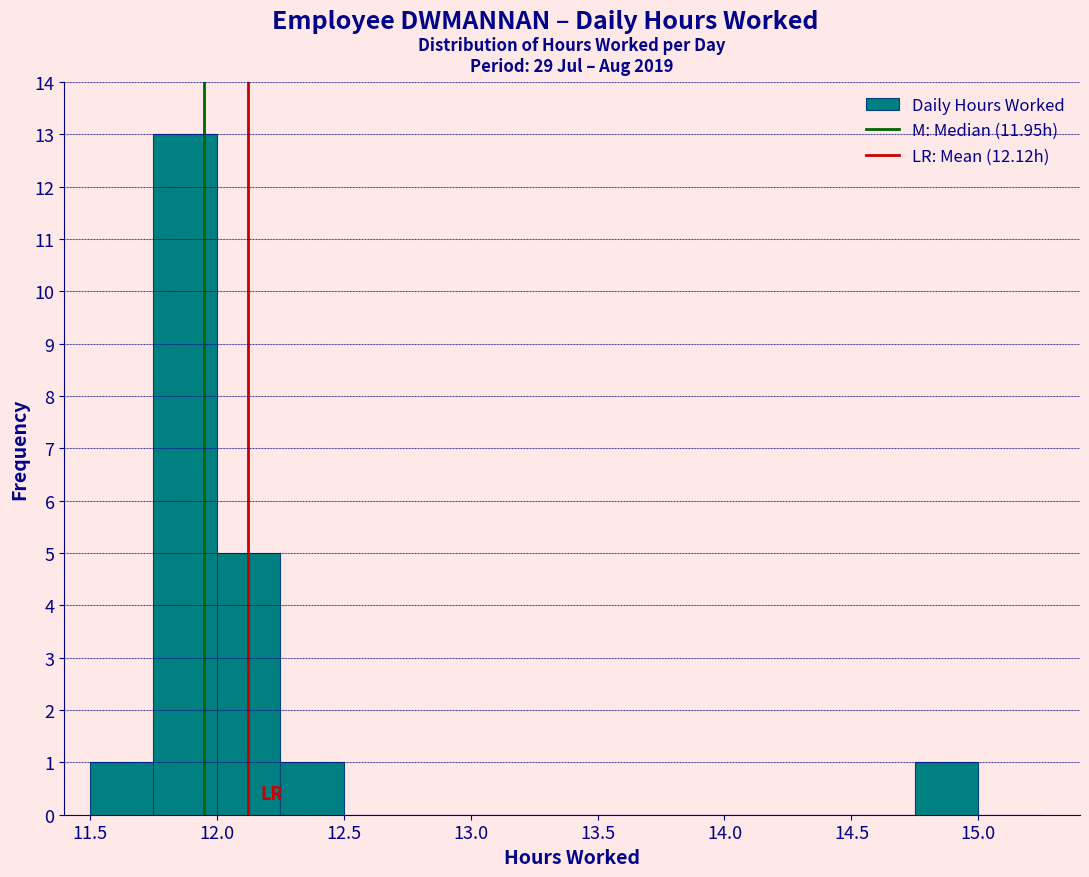

Reading left to right, transcribe this chart: for each bar, give the range it covers on the x-axis and its height. The values are not printed on the chart, so give them approximately, as read against the axis.

11.50 to 11.75: 1
11.75 to 12.00: 13
12.00 to 12.25: 5
12.25 to 12.50: 1
12.50 to 12.75: 0
12.75 to 13.00: 0
13.00 to 13.25: 0
13.25 to 13.50: 0
13.50 to 13.75: 0
13.75 to 14.00: 0
14.00 to 14.25: 0
14.25 to 14.50: 0
14.50 to 14.75: 0
14.75 to 15.00: 1
15.00 to 15.25: 0